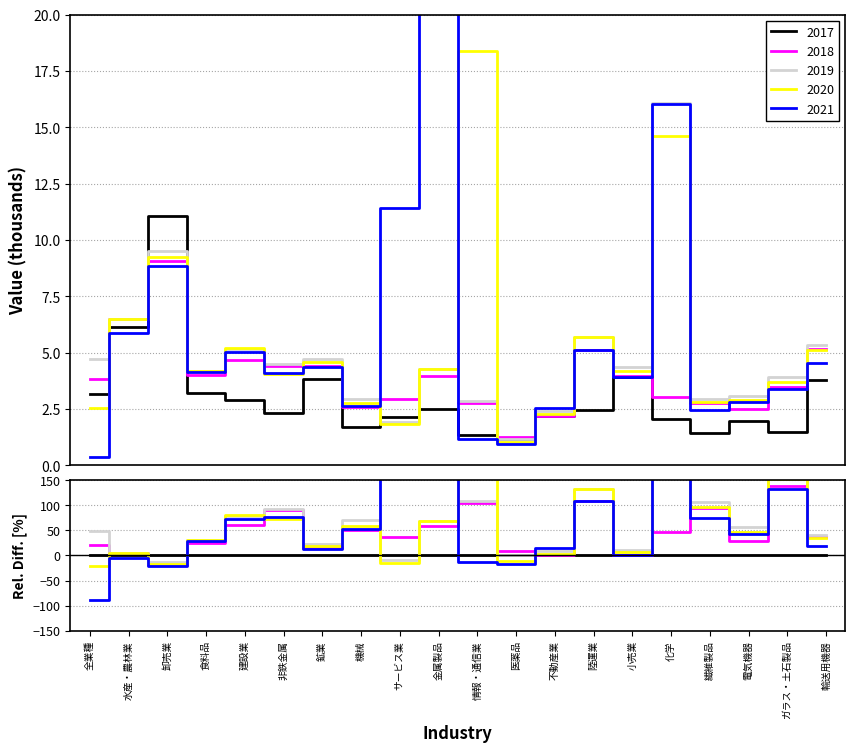

What are all the series names shown in the legend?

2017, 2018, 2019, 2020, 2021